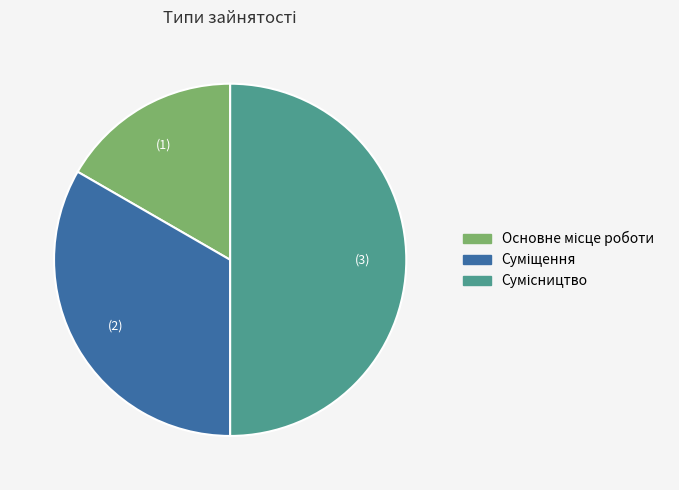

To the nearest percent, what is the difference between the Сумісництво and Основне місце роботи slice percentages?

33%